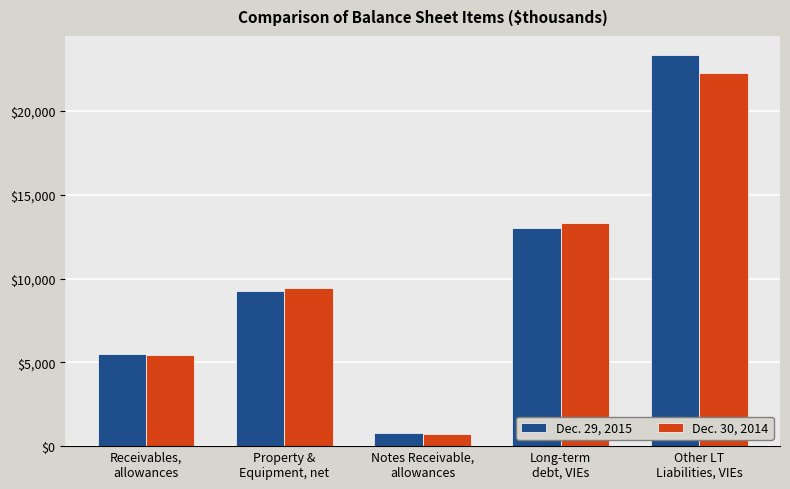

What is the minimum value for Dec. 30, 2014?

704